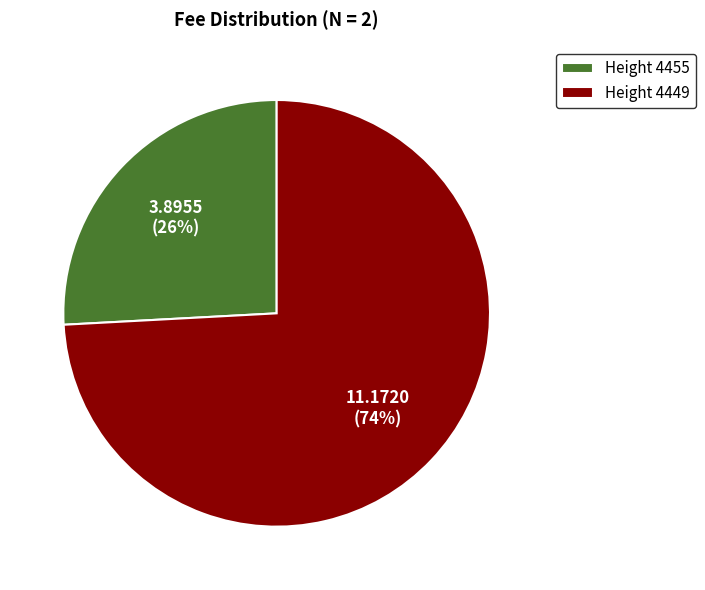

How many segments does this pie chart have?

2